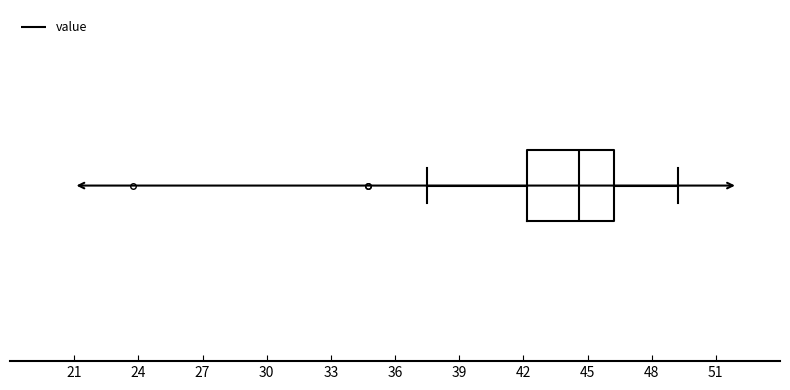

Read this box plot against the x-axis: the position of the median line, the range covered by the box, and the ends of both whiskers. The values are not printed on the chart, so give them approximately, as read against the axis.

median 44.5, box 42.0 to 46.5, whiskers 37.5 to 49.5